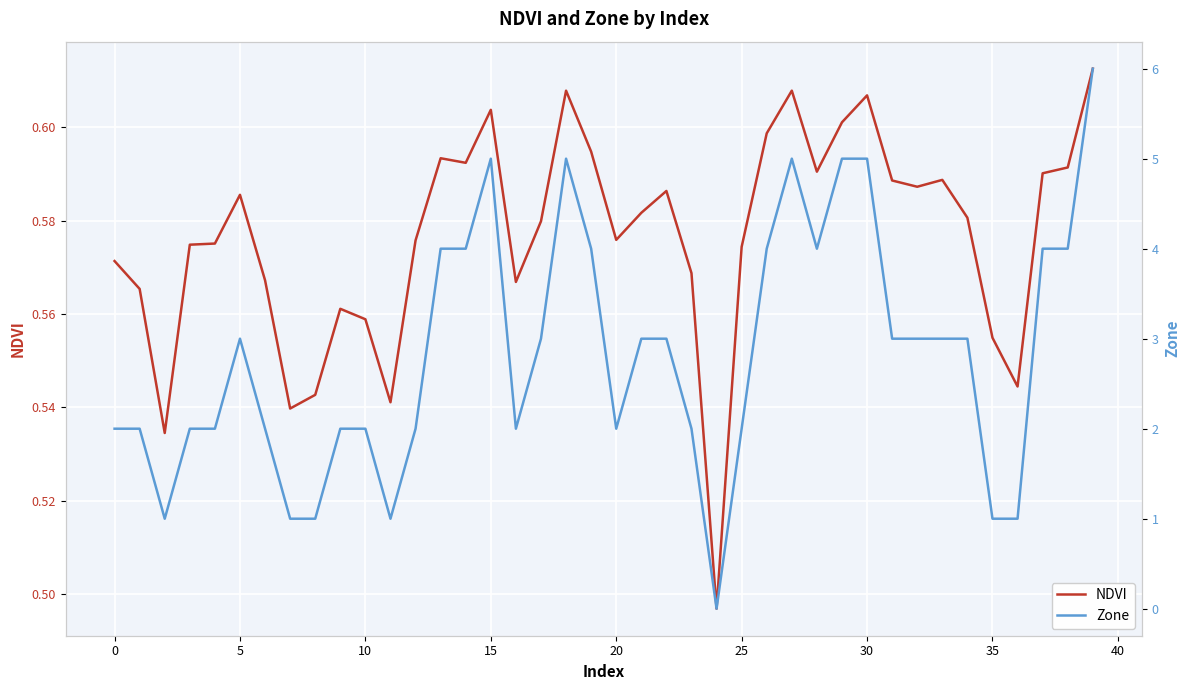

What is the average value of the NDVI series?

0.6